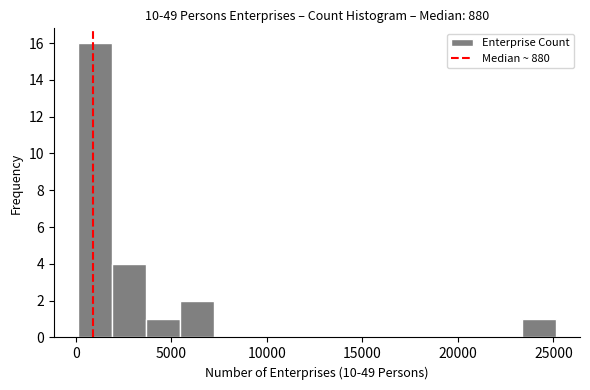

Read against the x-axis, roughly where is the centre of the tallest bar?

1000